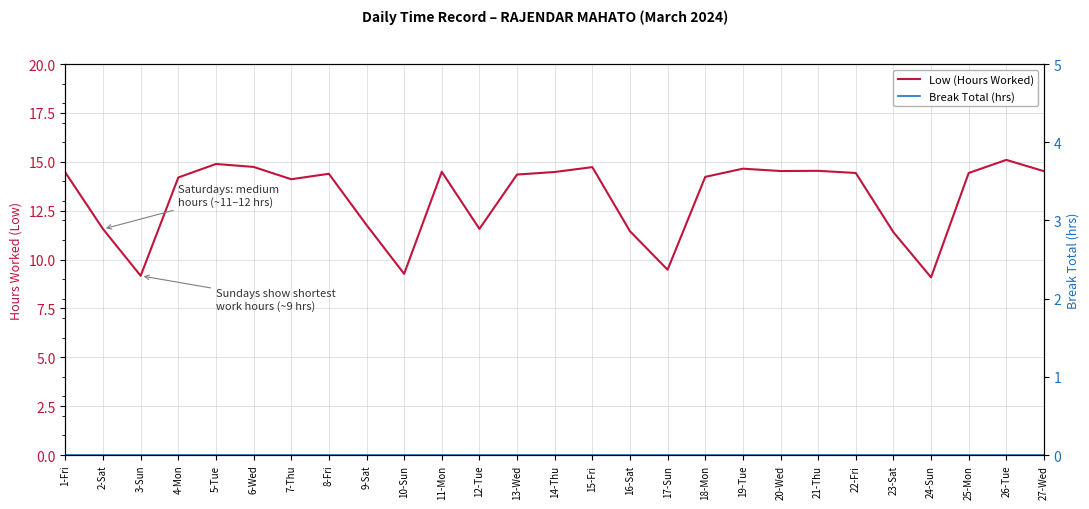

Where is the first local maximum for Low (Hours Worked)?

5-Tue